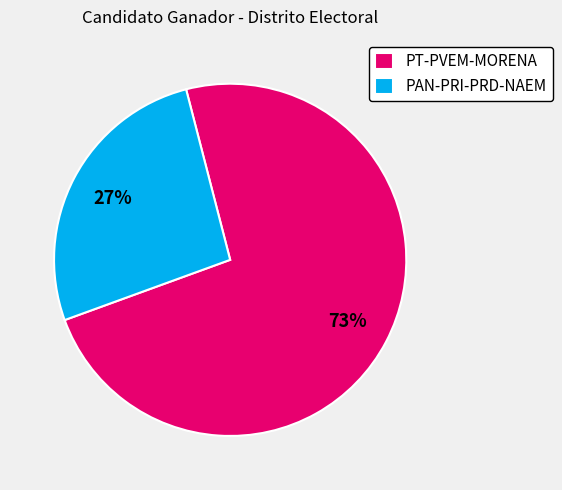

To the nearest percent, what is the average slice percentage?

50%